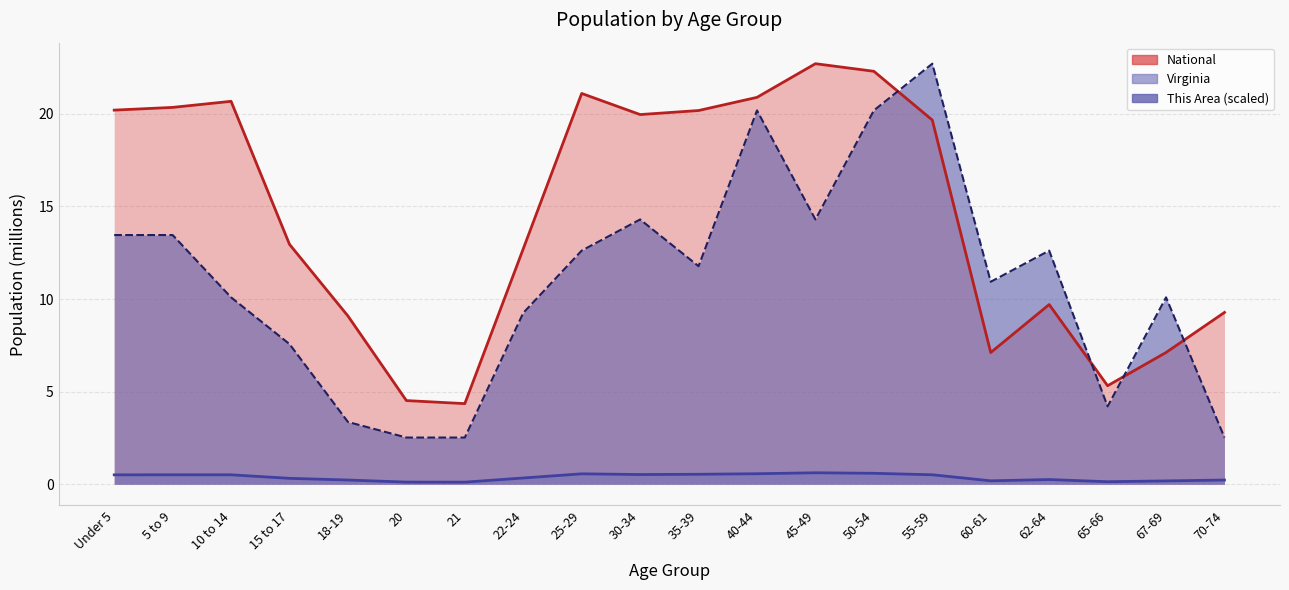

Which series has the largest total across all categories?

National